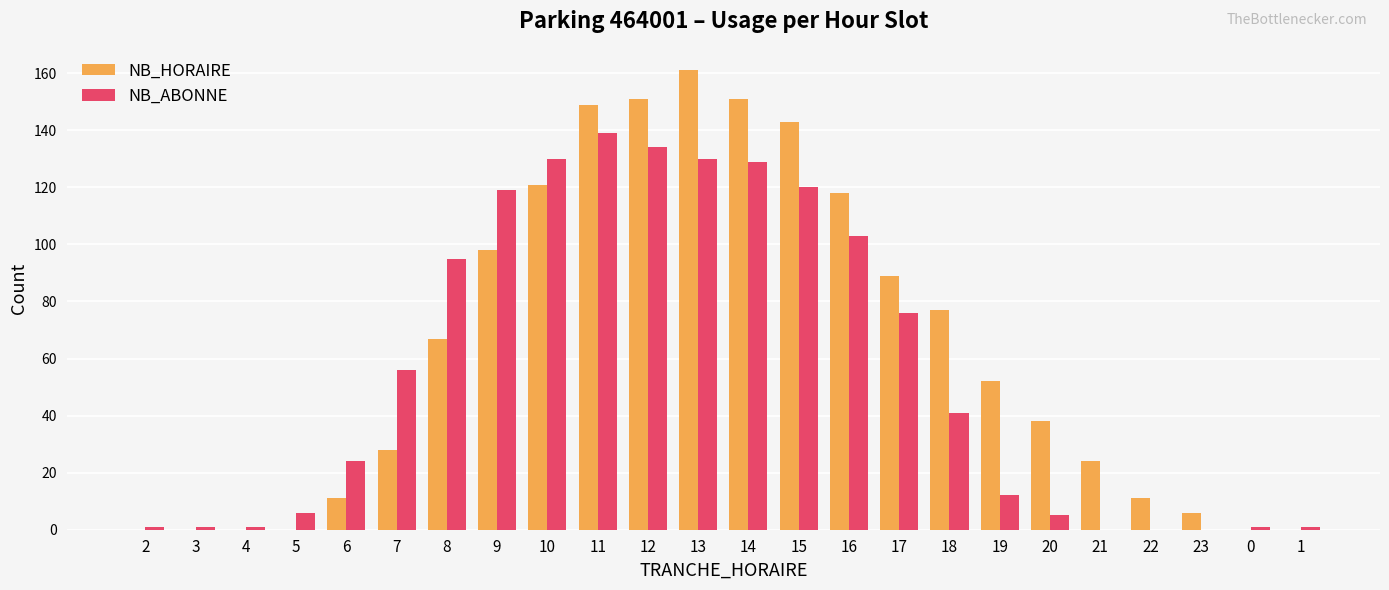

The value of NB_ABONNE at 13 is 189. True or false?

False